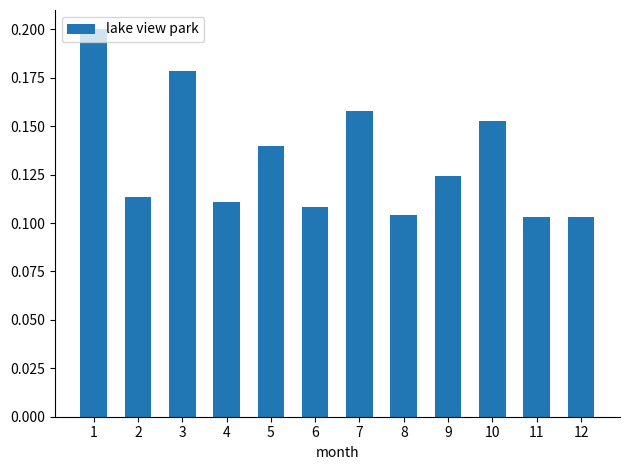

True or false: the data shows 0.0 at 11.

False